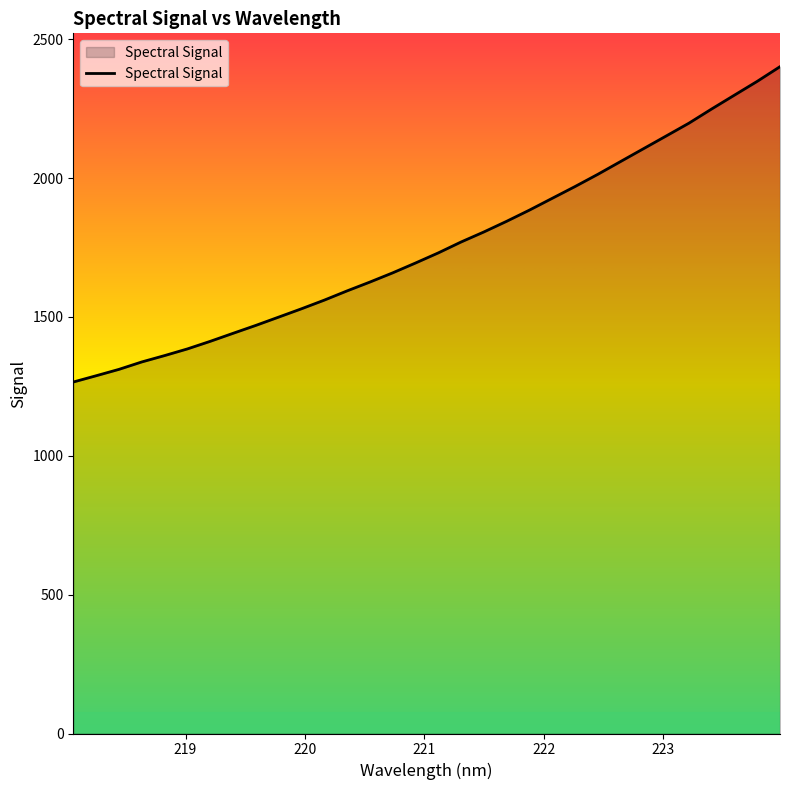

What is the difference between the maximum and minimum values?

1135.6